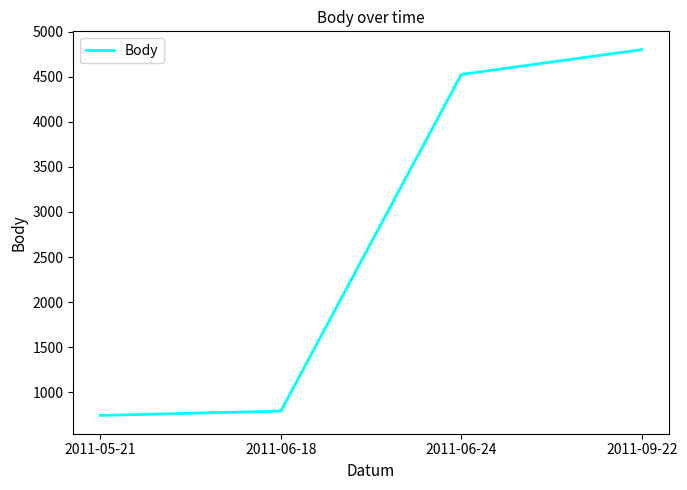

Which label corresponds to the largest value in the chart?

2011-09-22